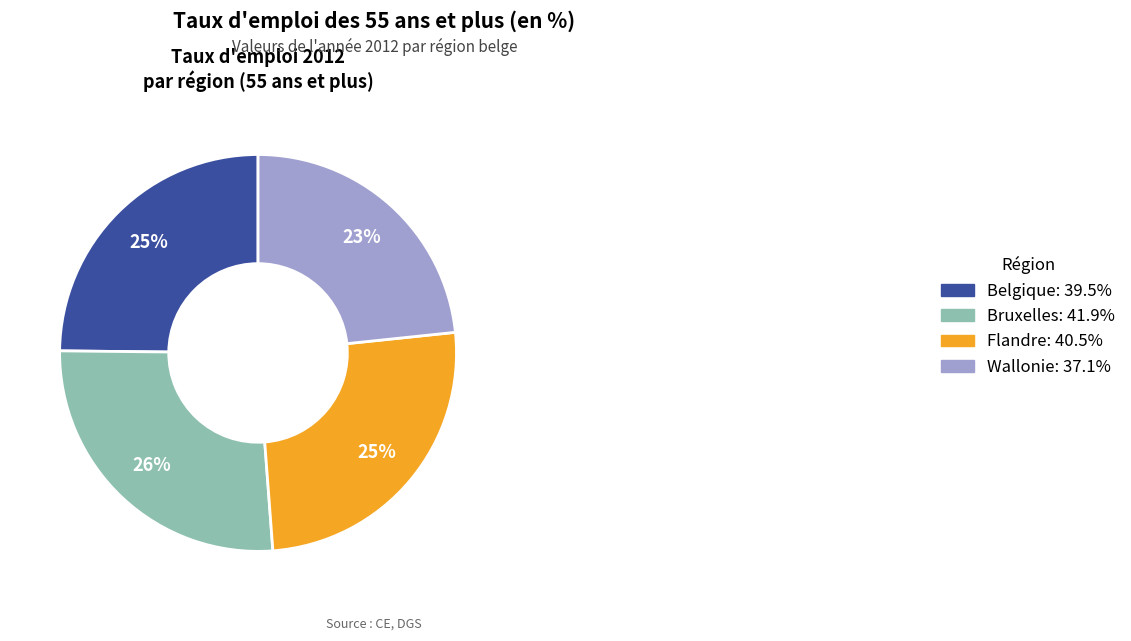

Which has a higher value, Belgique or Bruxelles?

Bruxelles